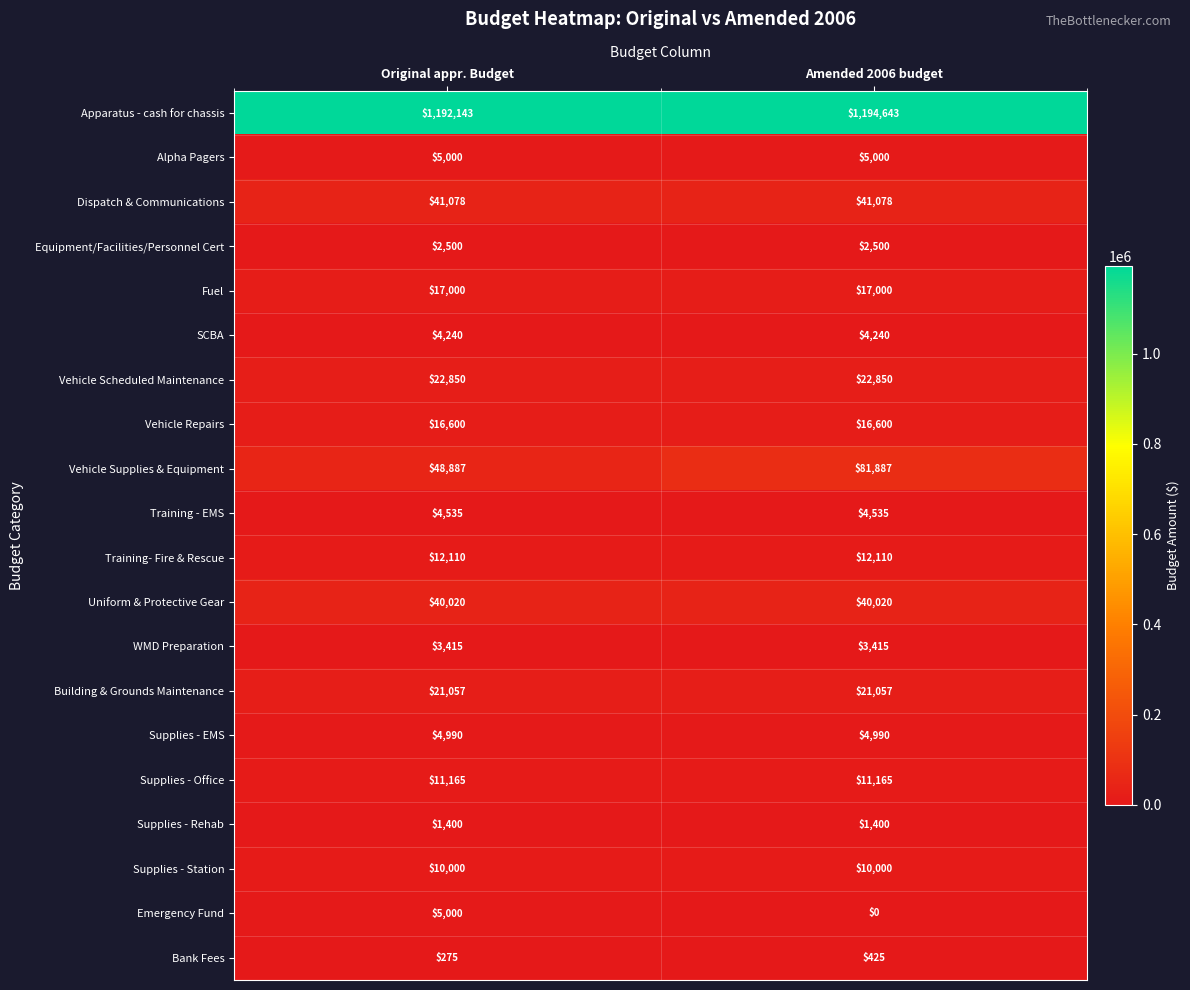

Which series has the largest total across all categories?

Apparatus - cash for chassis